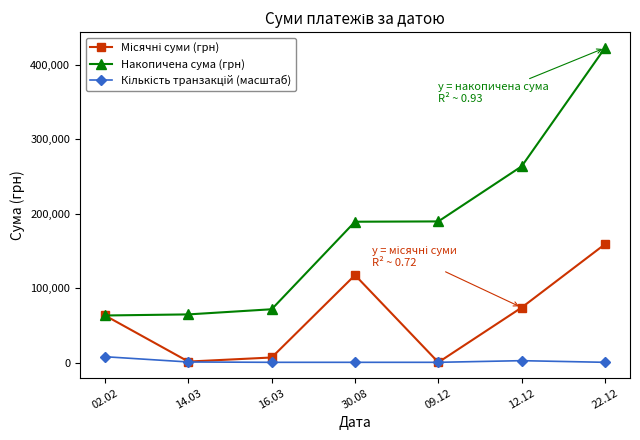

Between 02.02 and 09.12, which series saw the biggest shift?

Накопичена сума (грн)